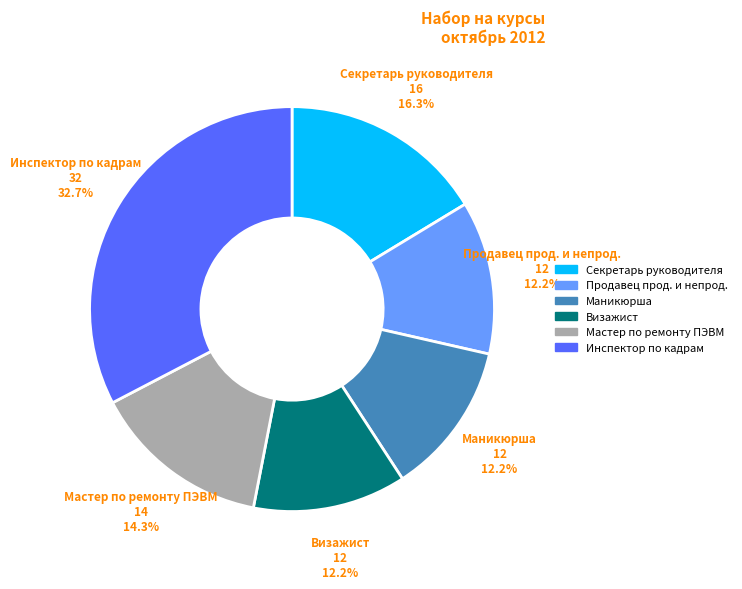

Is there any slice that represents more than half of the pie?

No